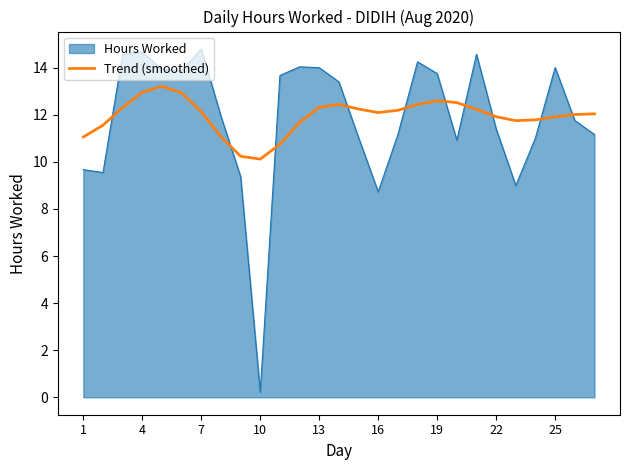

Which series has the largest range (max minus min)?

Hours Worked